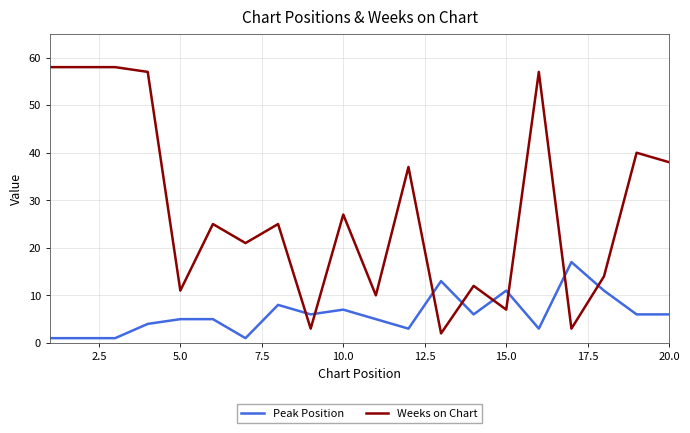

What are all the series names shown in the legend?

Peak Position, Weeks on Chart